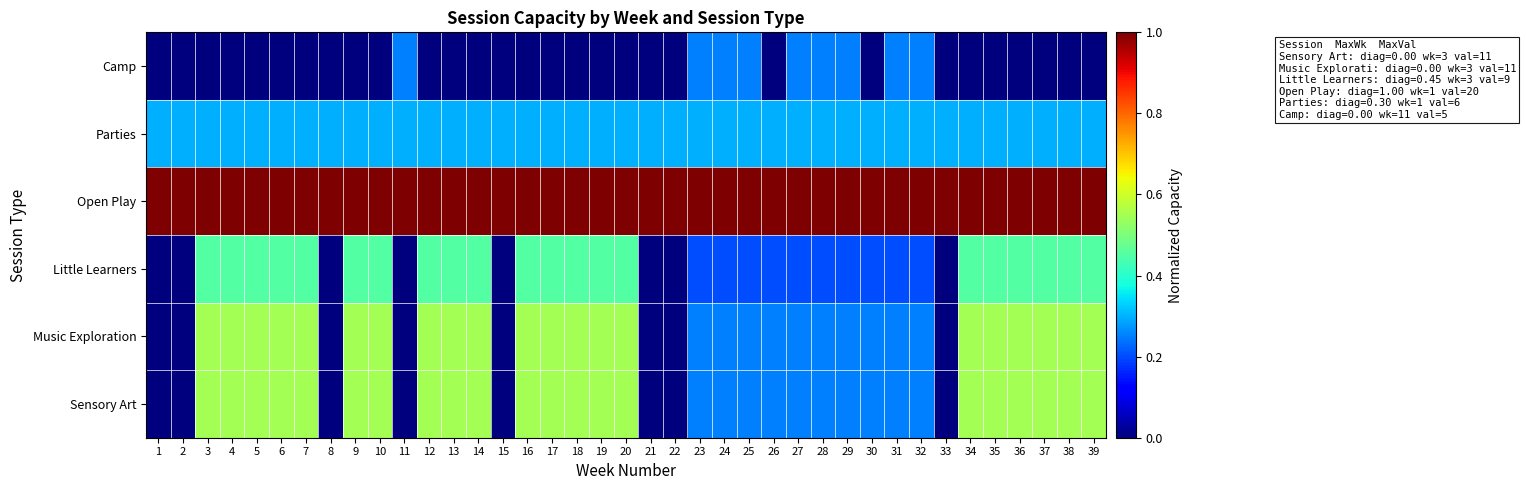

Reading right to left, extract all data points from this chart.

Sensory Art: 39=0.6	38=0.6	37=0.6	36=0.6	35=0.6	34=0.6	33=0.0	32=0.2	31=0.2	30=0.2	29=0.2	28=0.2	27=0.2	26=0.2	25=0.2	24=0.2	23=0.2	22=0.0	21=0.0	20=0.6	19=0.6	18=0.6	17=0.6	16=0.6	15=0.0	14=0.6	13=0.6	12=0.6	11=0.0	10=0.6	9=0.6	8=0.0	7=0.6	6=0.6	5=0.6	4=0.6	3=0.6	2=0.0	1=0.0
Music Exploration: 39=0.6	38=0.6	37=0.6	36=0.6	35=0.6	34=0.6	33=0.0	32=0.2	31=0.2	30=0.2	29=0.2	28=0.2	27=0.2	26=0.2	25=0.2	24=0.2	23=0.2	22=0.0	21=0.0	20=0.6	19=0.6	18=0.6	17=0.6	16=0.6	15=0.0	14=0.6	13=0.6	12=0.6	11=0.0	10=0.6	9=0.6	8=0.0	7=0.6	6=0.6	5=0.6	4=0.6	3=0.6	2=0.0	1=0.0
Little Learners: 39=0.5	38=0.5	37=0.5	36=0.5	35=0.5	34=0.5	33=0.0	32=0.2	31=0.2	30=0.2	29=0.2	28=0.2	27=0.2	26=0.2	25=0.2	24=0.2	23=0.2	22=0.0	21=0.0	20=0.5	19=0.5	18=0.5	17=0.5	16=0.5	15=0.0	14=0.5	13=0.5	12=0.5	11=0.0	10=0.5	9=0.5	8=0.0	7=0.5	6=0.5	5=0.5	4=0.5	3=0.5	2=0.0	1=0.0
Open Play: 39=1.0	38=1.0	37=1.0	36=1.0	35=1.0	34=1.0	33=1.0	32=1.0	31=1.0	30=1.0	29=1.0	28=1.0	27=1.0	26=1.0	25=1.0	24=1.0	23=1.0	22=1.0	21=1.0	20=1.0	19=1.0	18=1.0	17=1.0	16=1.0	15=1.0	14=1.0	13=1.0	12=1.0	11=1.0	10=1.0	9=1.0	8=1.0	7=1.0	6=1.0	5=1.0	4=1.0	3=1.0	2=1.0	1=1.0
Parties: 39=0.3	38=0.3	37=0.3	36=0.3	35=0.3	34=0.3	33=0.3	32=0.3	31=0.3	30=0.3	29=0.3	28=0.3	27=0.3	26=0.3	25=0.3	24=0.3	23=0.3	22=0.3	21=0.3	20=0.3	19=0.3	18=0.3	17=0.3	16=0.3	15=0.3	14=0.3	13=0.3	12=0.3	11=0.3	10=0.3	9=0.3	8=0.3	7=0.3	6=0.3	5=0.3	4=0.3	3=0.3	2=0.3	1=0.3
Camp: 39=0.0	38=0.0	37=0.0	36=0.0	35=0.0	34=0.0	33=0.0	32=0.2	31=0.2	30=0.0	29=0.2	28=0.2	27=0.2	26=0.0	25=0.2	24=0.2	23=0.2	22=0.0	21=0.0	20=0.0	19=0.0	18=0.0	17=0.0	16=0.0	15=0.0	14=0.0	13=0.0	12=0.0	11=0.2	10=0.0	9=0.0	8=0.0	7=0.0	6=0.0	5=0.0	4=0.0	3=0.0	2=0.0	1=0.0